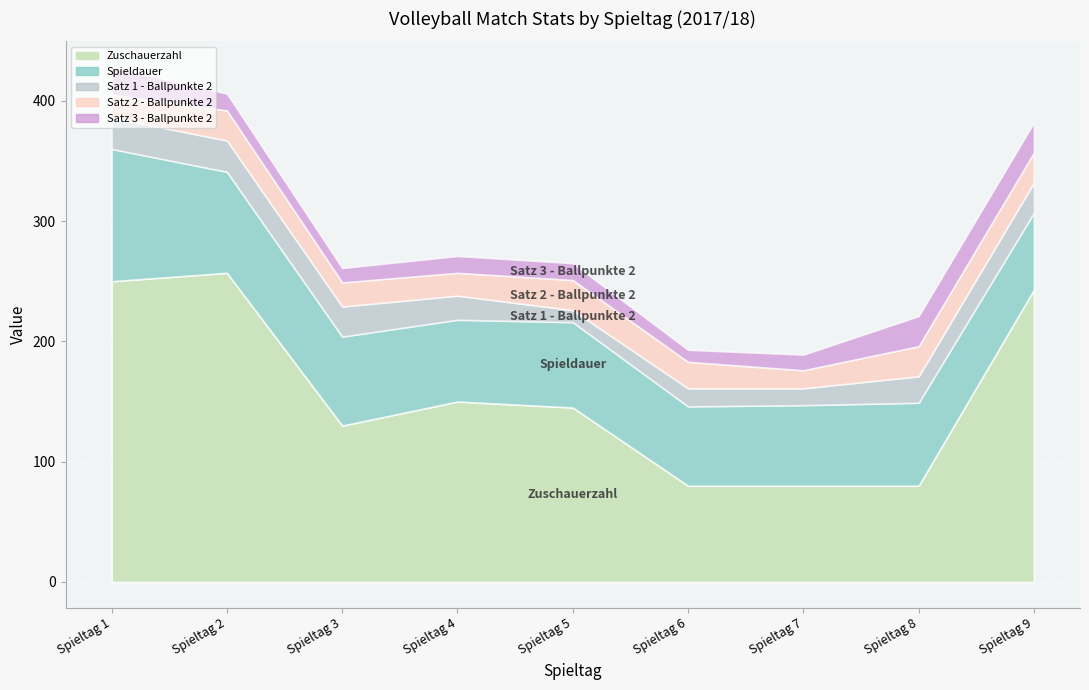

Is the value of Zuschauerzahl at Spieltag 9 greater than the value of Satz 1 - Ballpunkte 2 at Spieltag 9?

Yes